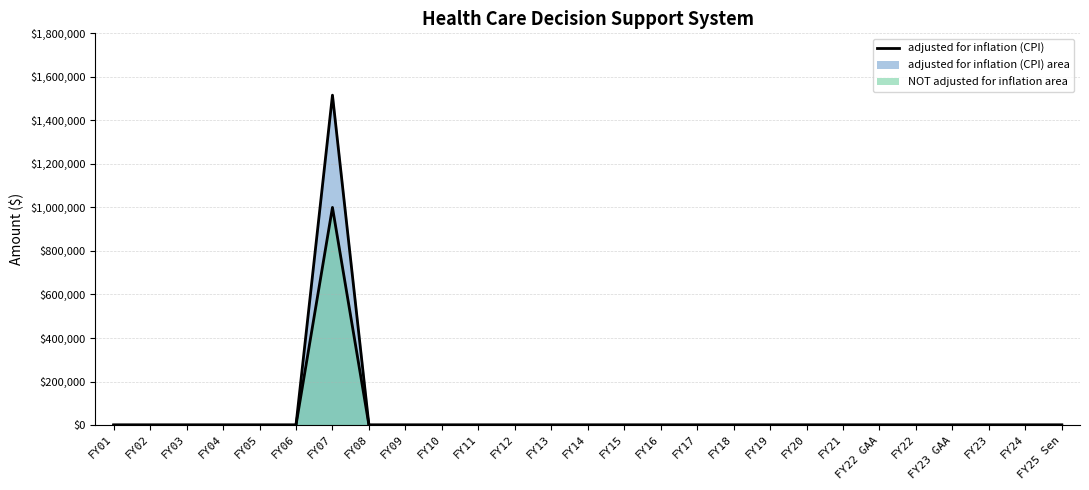

True or false: NOT adjusted for inflation and adjusted for inflation (CPI) cross at least once.

False